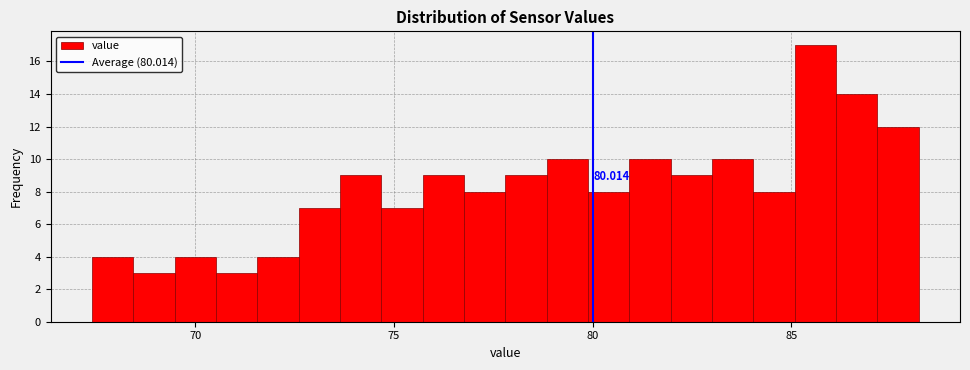

Read against the x-axis, roughly where is the centre of the tallest bar?

85.5